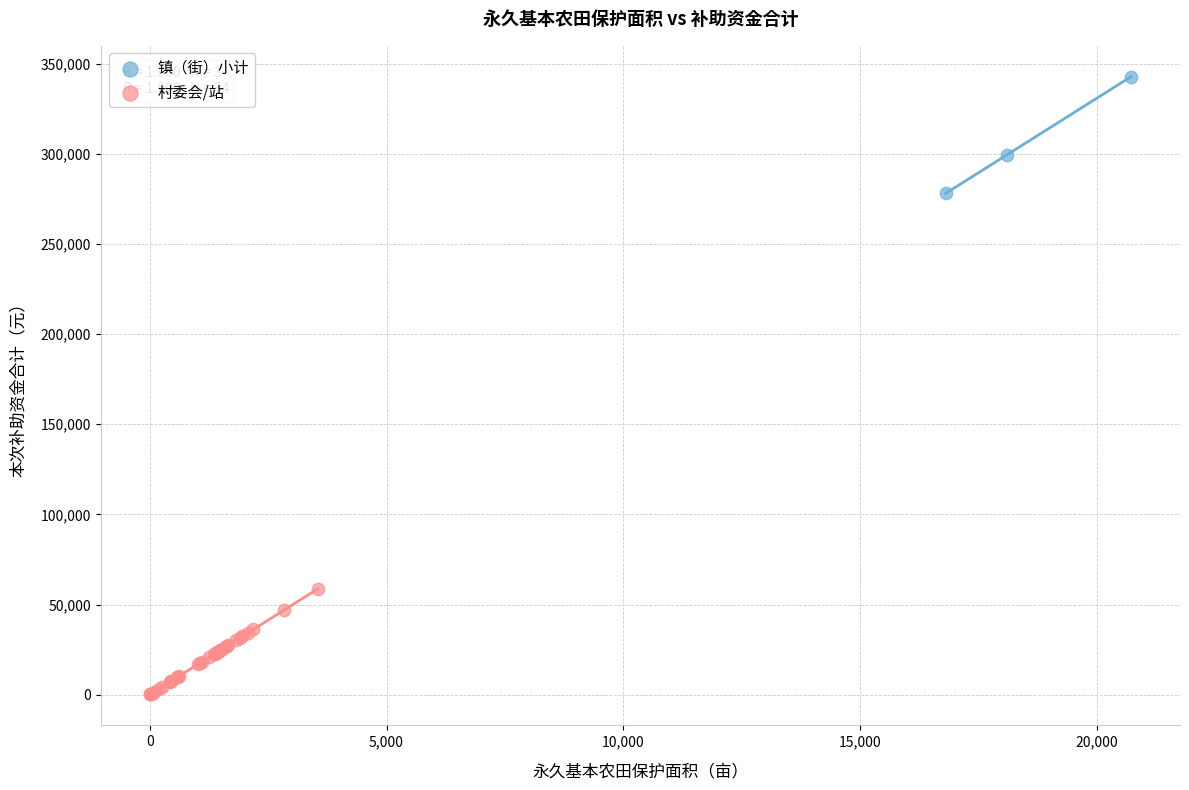

Which series has the largest Y range (max minus min)?

镇（街）小计